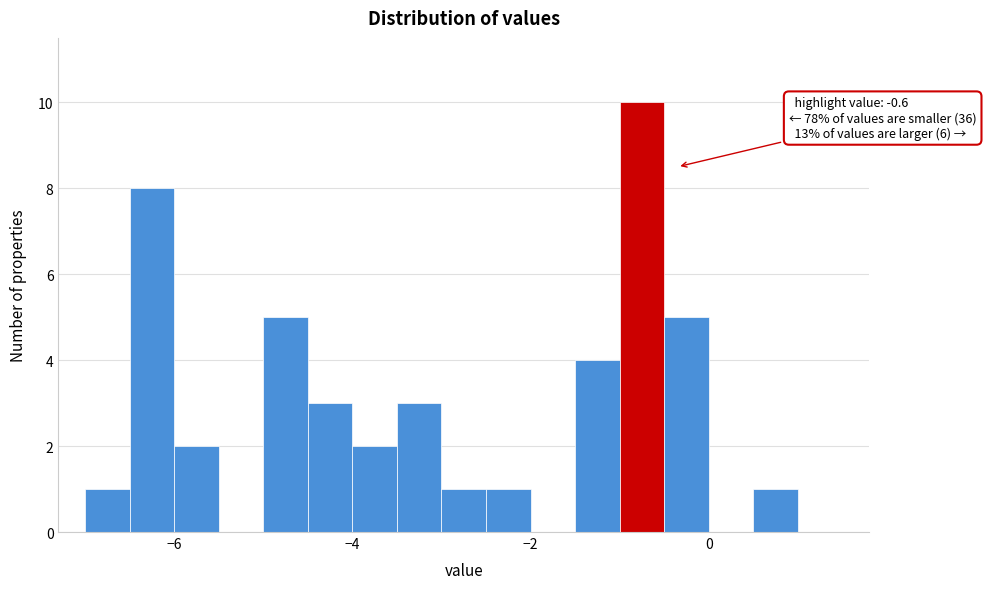

Around what value on the x-axis is the tallest bar? Give the approximate position of its centre, as read against the axis.

-0.8